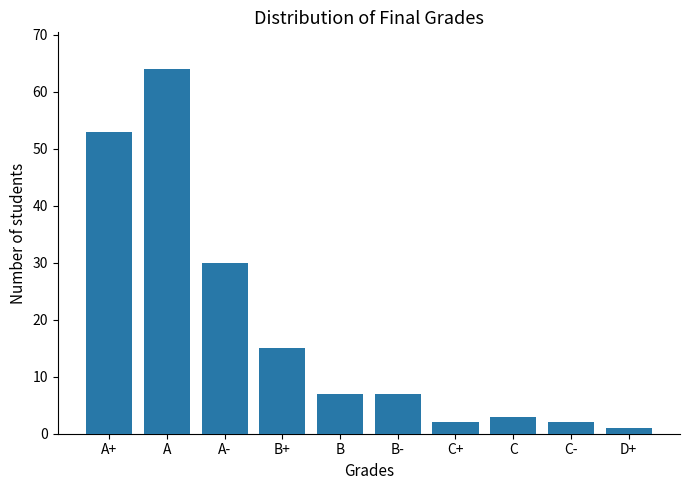

True or false: the data shows 2 at C-.

True